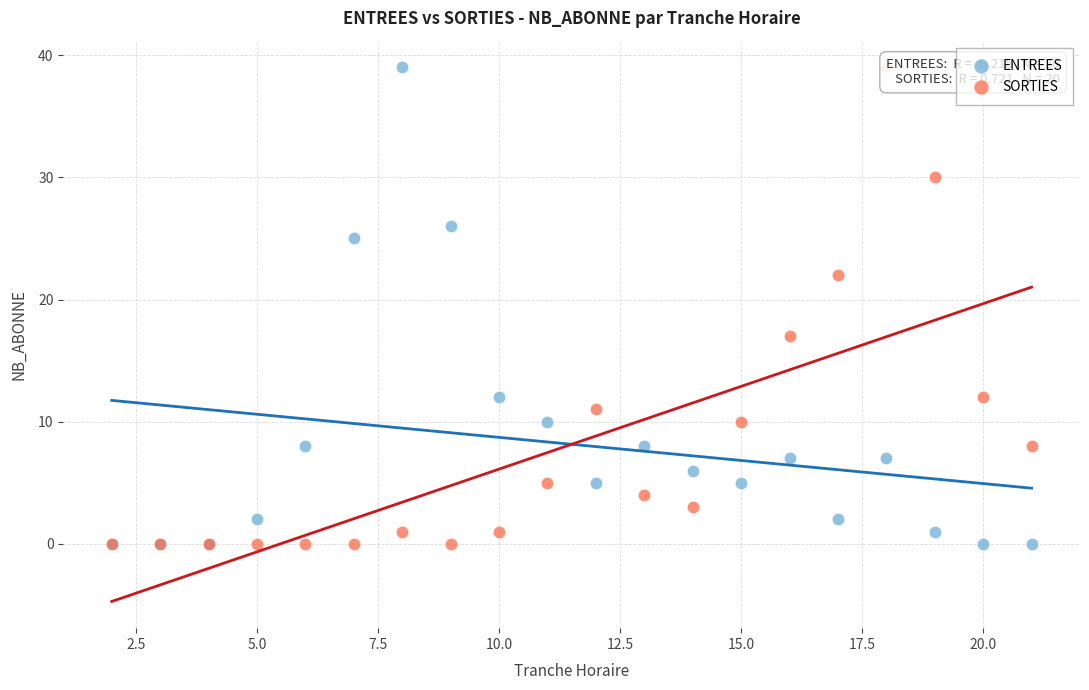

In the ENTREES series, what Y value is closest to 19?

25